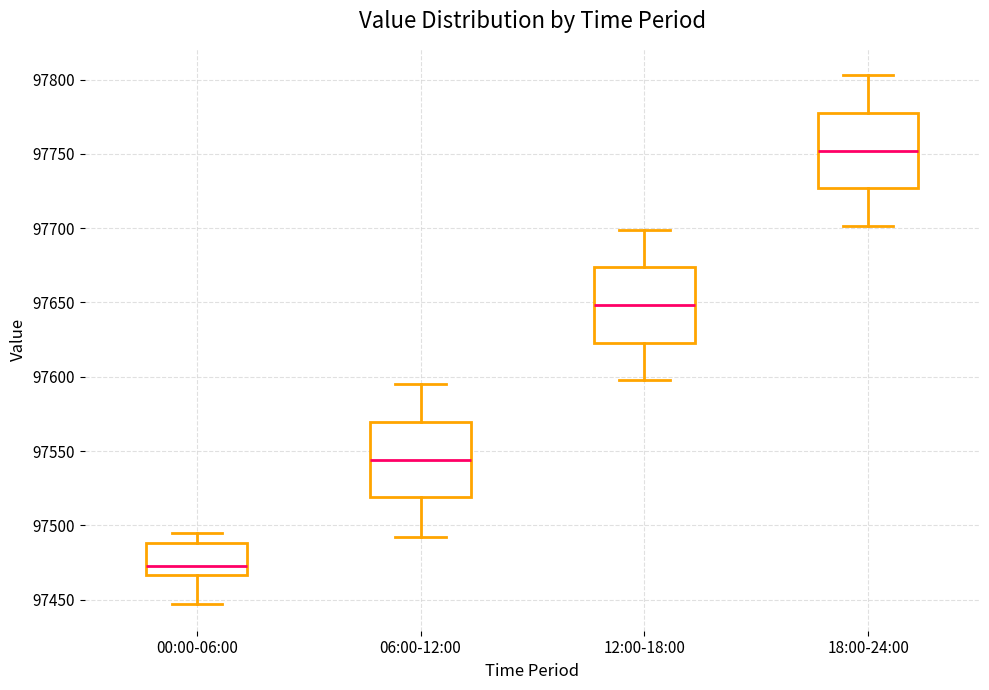

Which box's median line is the lowest?

00:00-06:00